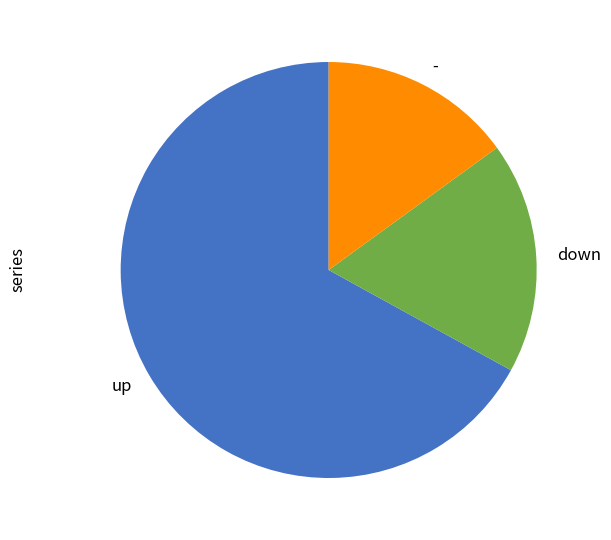

Does up represent more than half of the total?

Yes